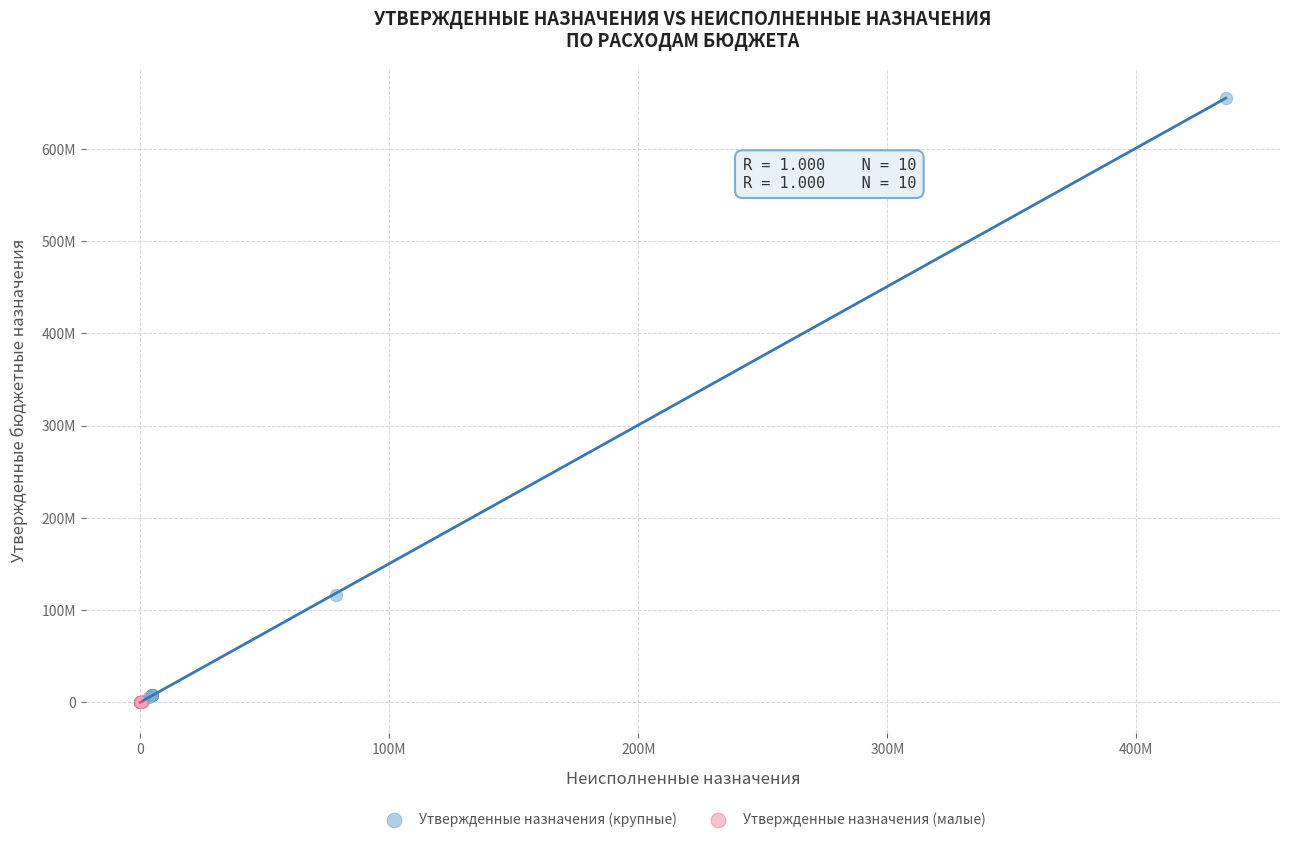

What are all the series names shown in the legend?

Утвержденные назначения (крупные), Утвержденные назначения (малые)